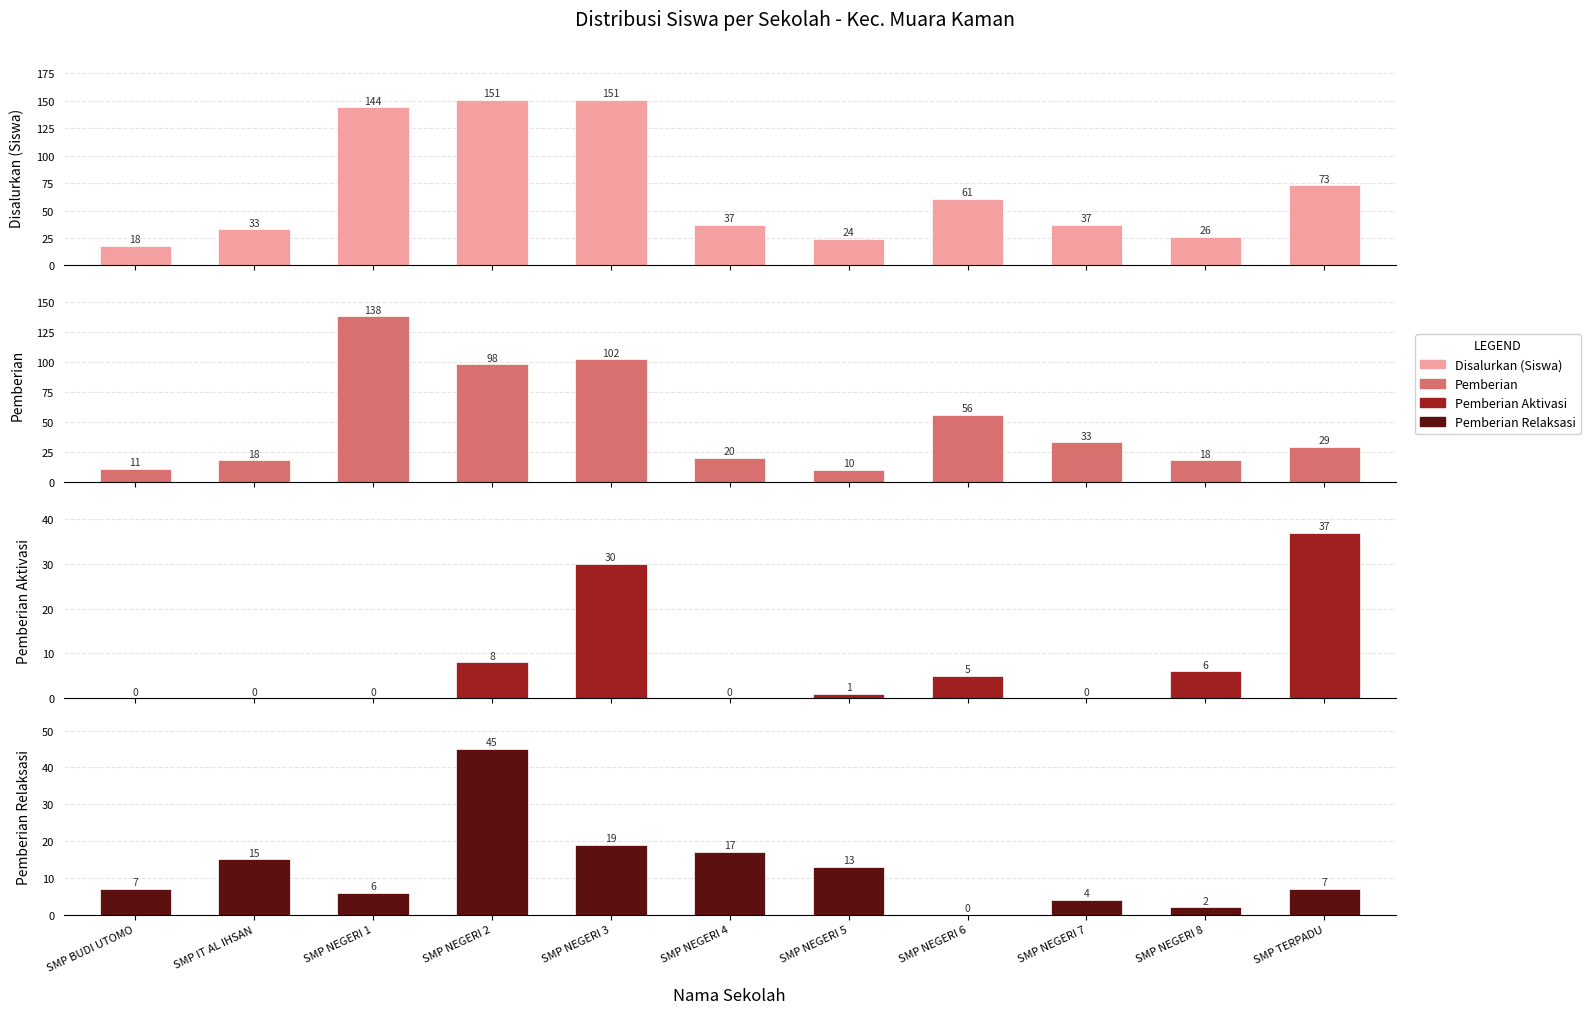

Which has a higher value, SMP NEGERI 5 or SMP BUDI UTOMO?

SMP NEGERI 5